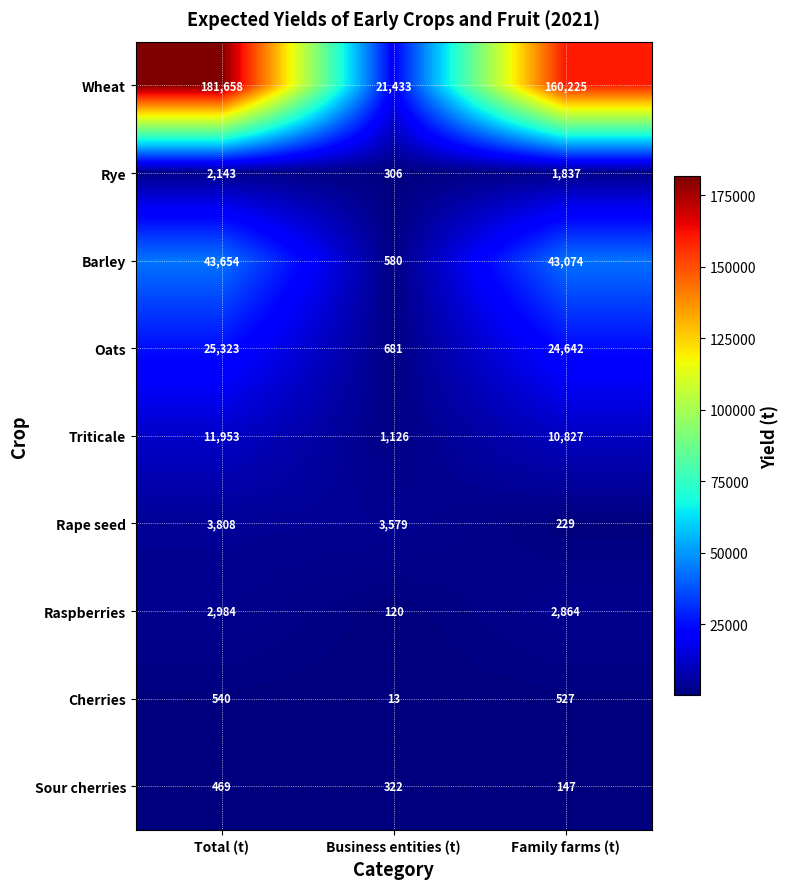

What is the smallest value displayed?

13